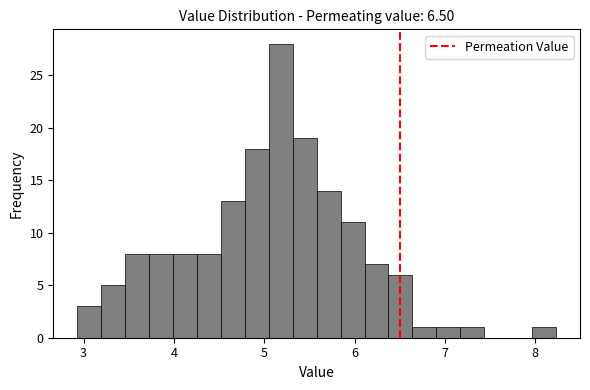

Read against the x-axis, roughly where is the centre of the tallest bar?

5.2